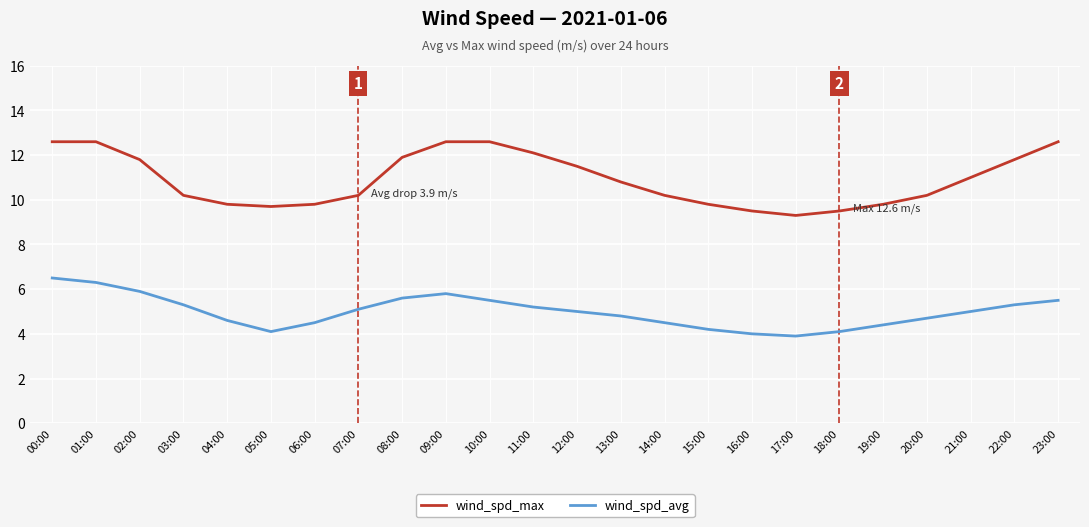

What is the total value across all series at 13:00?

15.6